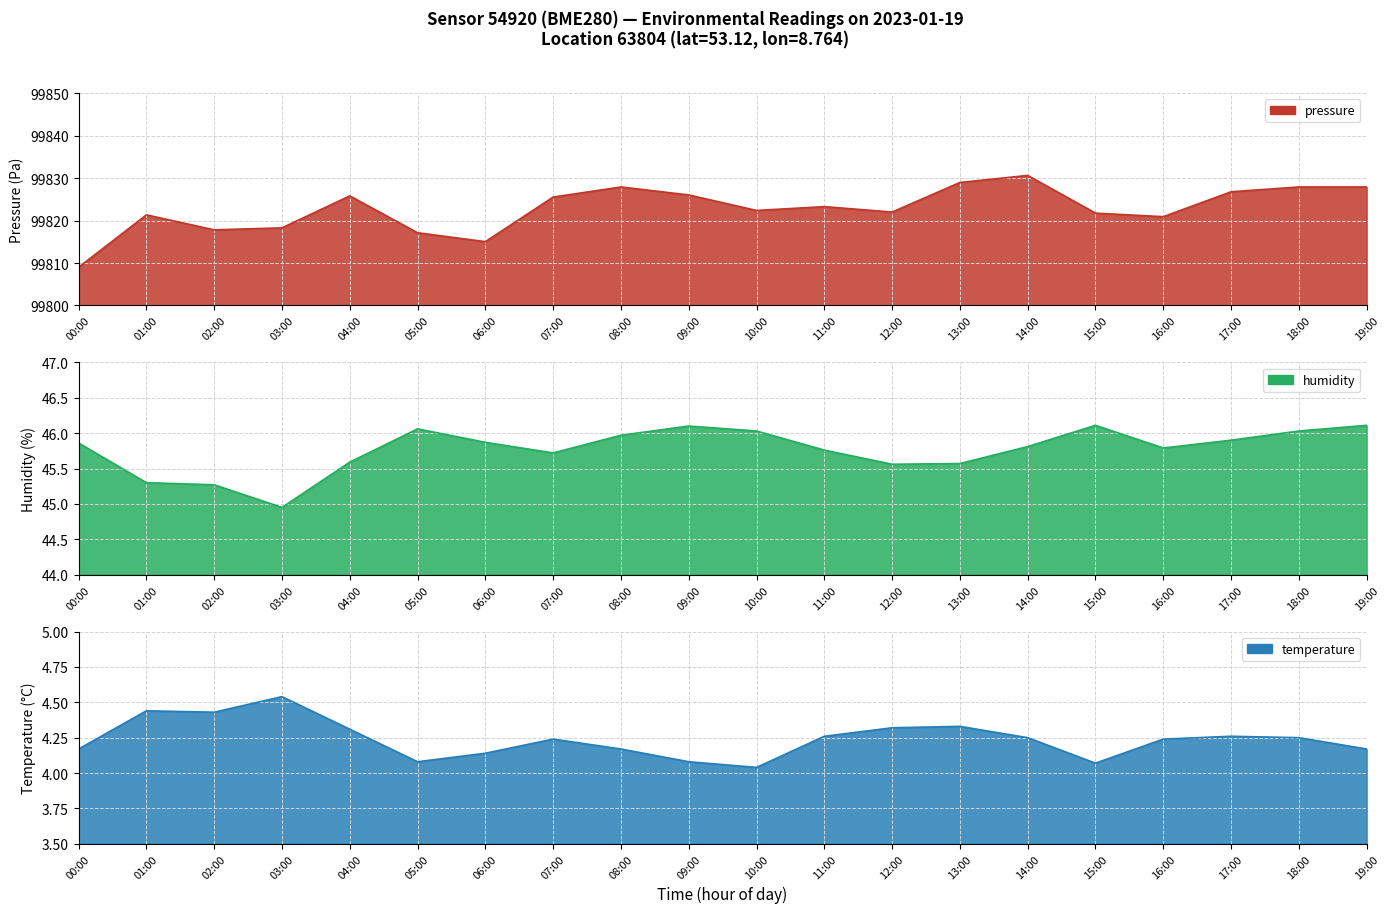

At which label does pressure first exceed 99823?

04:00